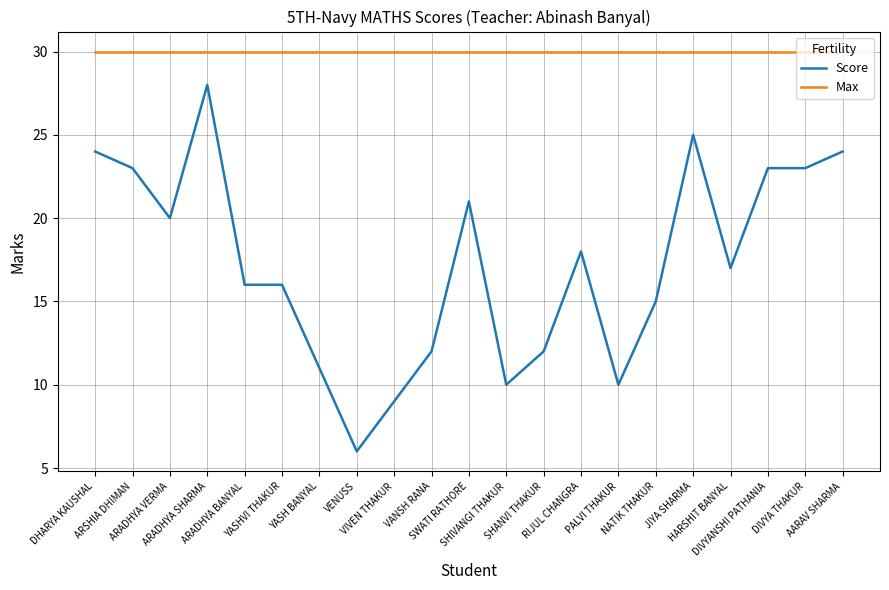

Rank the series by their average value, from highest to lowest.

Max, Score